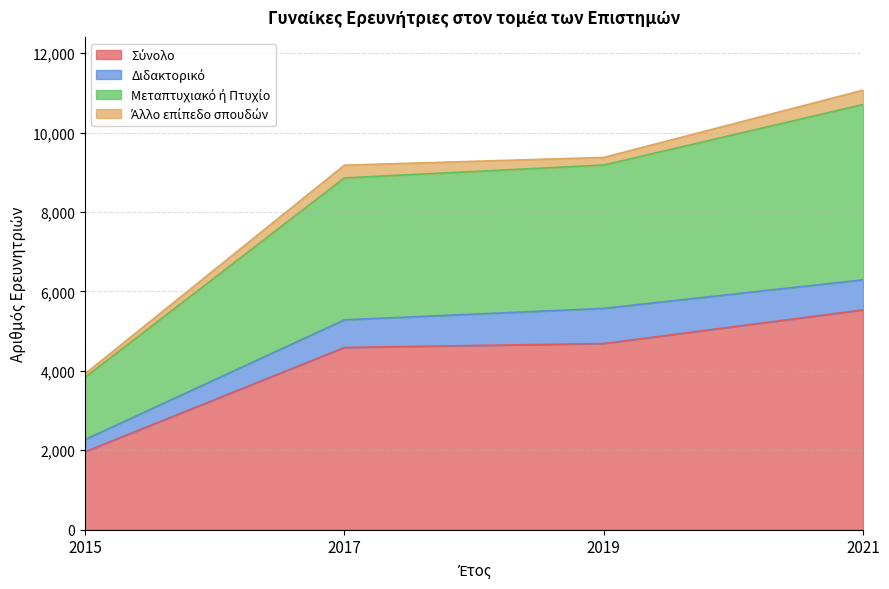

List the labels in order of Σύνολο value, smallest first.

2015, 2017, 2019, 2021